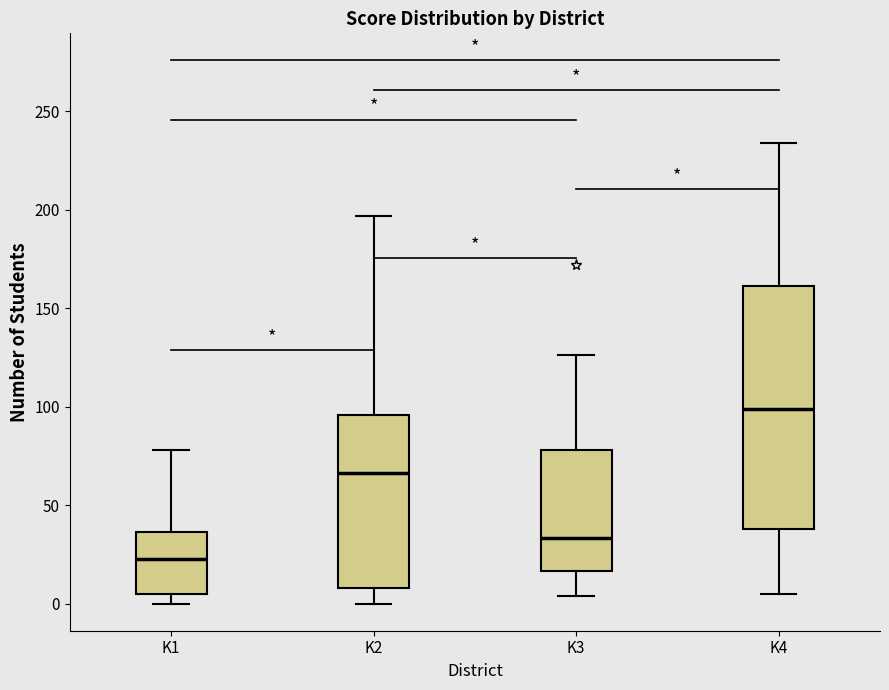

Reading left to right, transcribe this box plot: for each box, give where its median line is, the range the box spans, and where its two whiskers end, as read against the y-axis. The values are not printed on the chart, so give them approximately, as read against the axis.

K1: median 25, box 5 to 35, whiskers 0 to 80
K2: median 65, box 10 to 95, whiskers 0 to 195
K3: median 35, box 15 to 80, whiskers 5 to 125
K4: median 100, box 40 to 160, whiskers 5 to 235